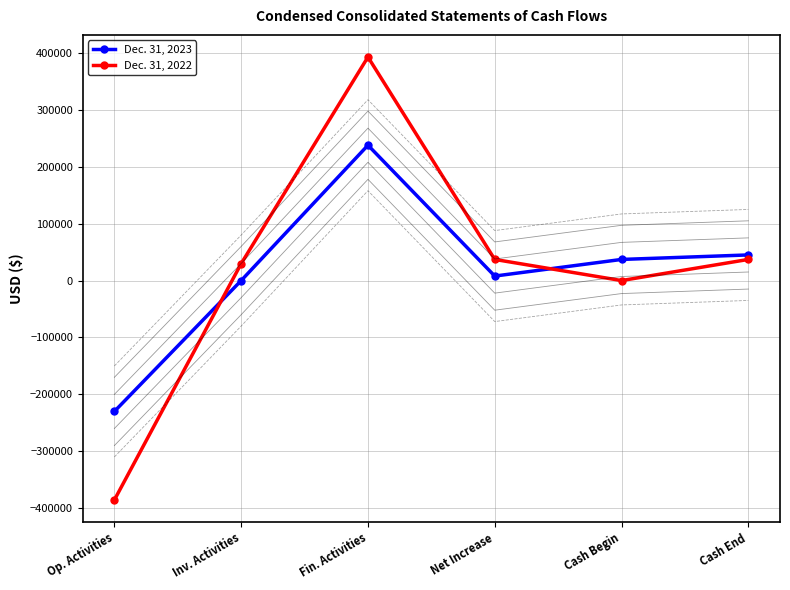

At which label is Dec. 31, 2022 closest to 3665?

Cash Begin